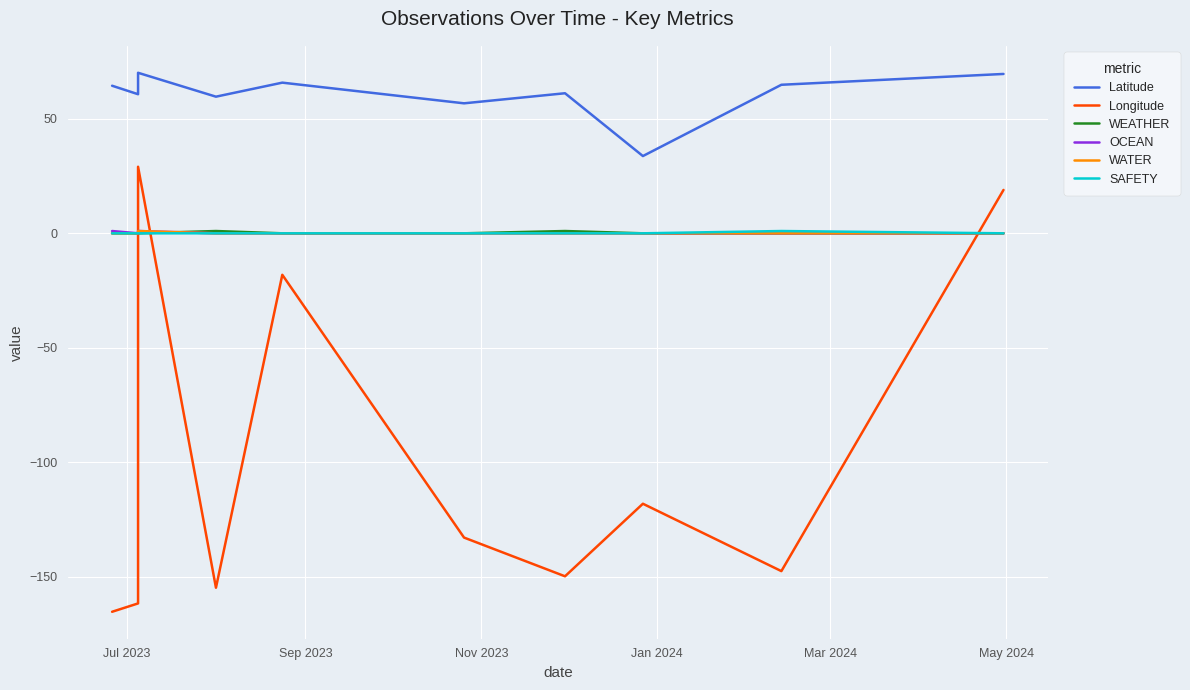

How many data points in OCEAN are above 0?

2